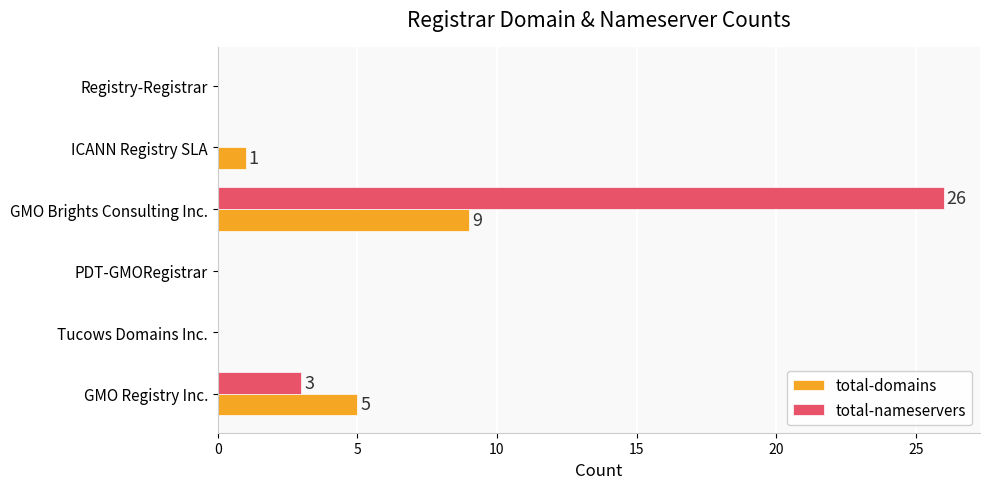

At which label is total-nameservers closest to 13?

GMO Registry Inc.